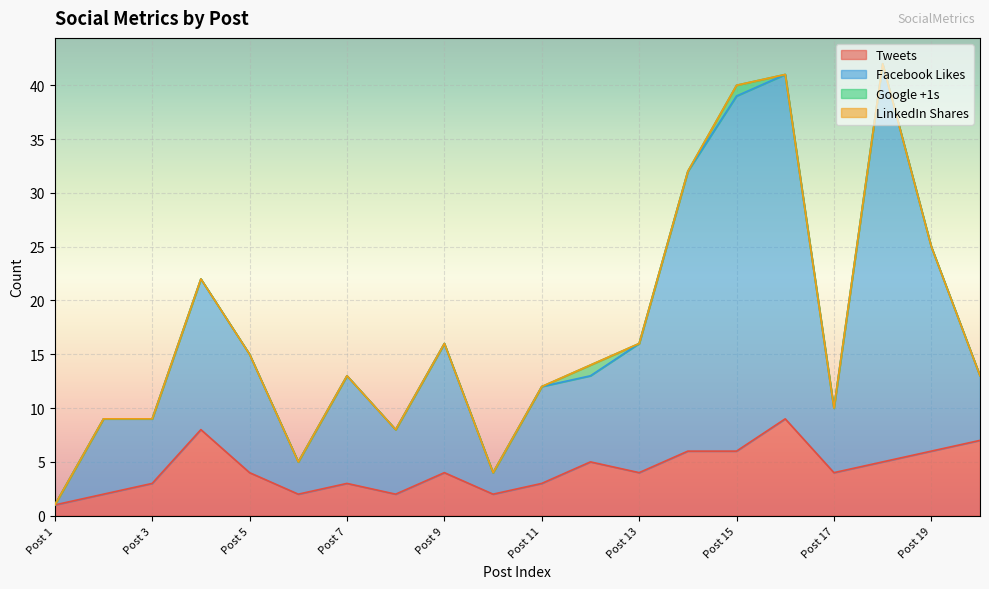

True or false: Tweets and Facebook Likes cross at least once.

False